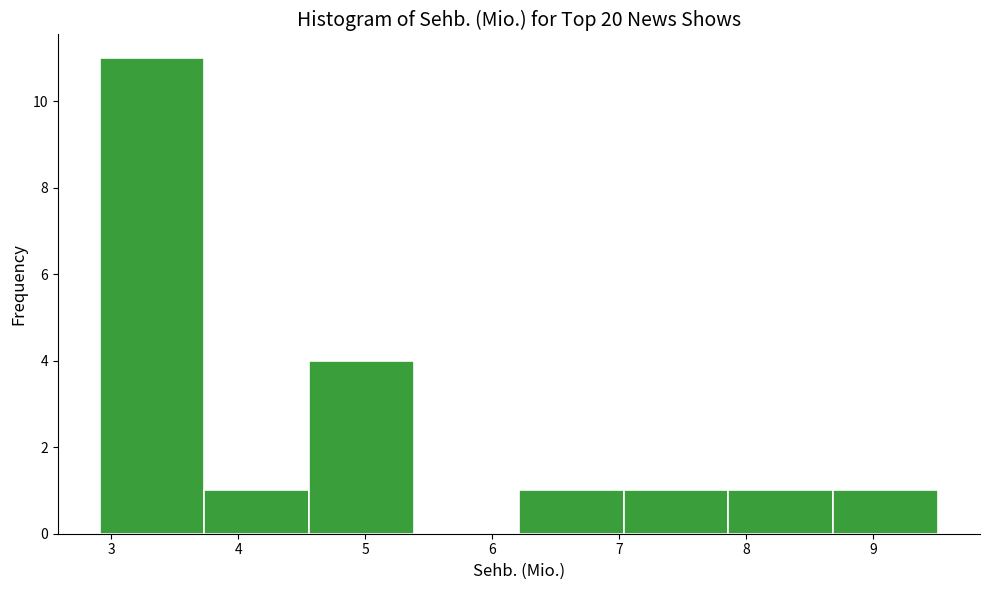

Reading left to right, list every bar in this chart as the range it spans on the x-axis followed by its height. Neither the bar edges nor the heights are printed on the chart, so give them approximately, as read against the axes.

2.9 to 3.7: 11
3.7 to 4.6: 1
4.6 to 5.4: 4
5.4 to 6.2: 0
6.2 to 7.0: 1
7.0 to 7.9: 1
7.9 to 8.7: 1
8.7 to 9.5: 1